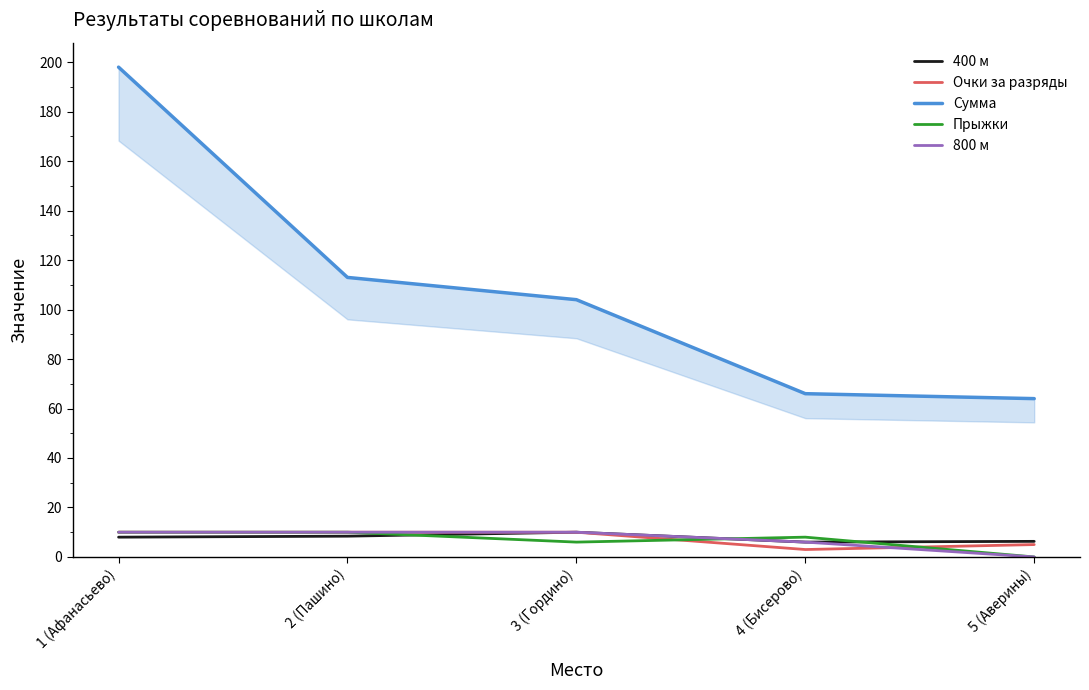

Where is Прыжки nearest to the value 5?

3 (Гордино)